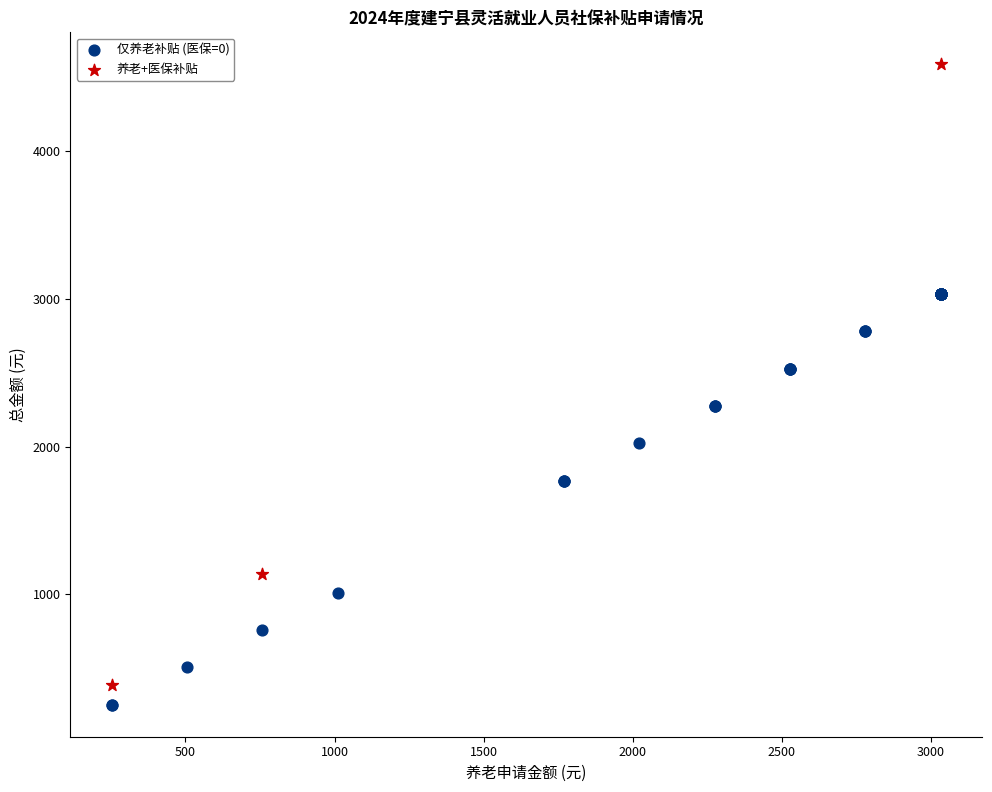

Which series contains the highest Y value?

养老+医保补贴